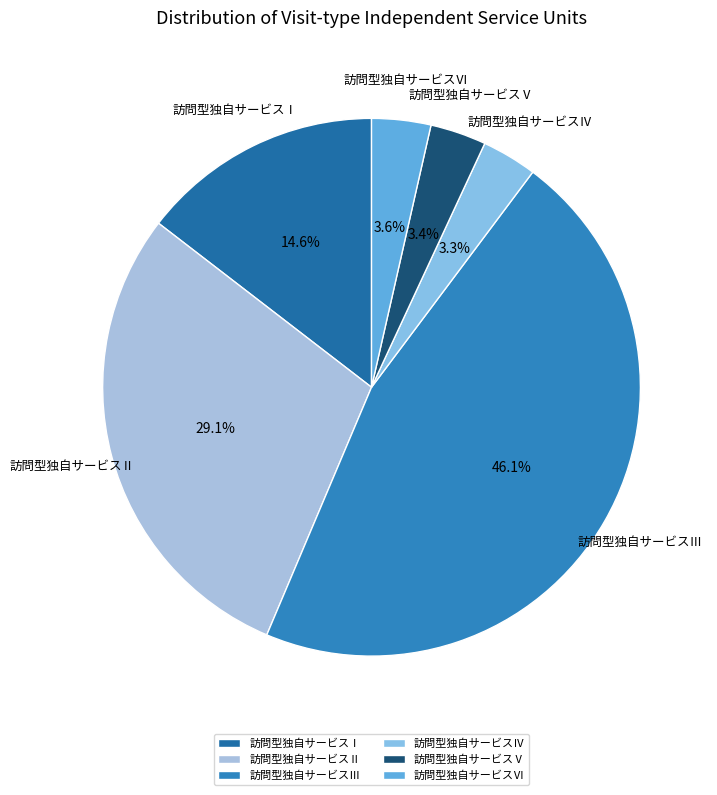

Which category has the biggest portion of the pie?

訪問型独自サービスⅢ